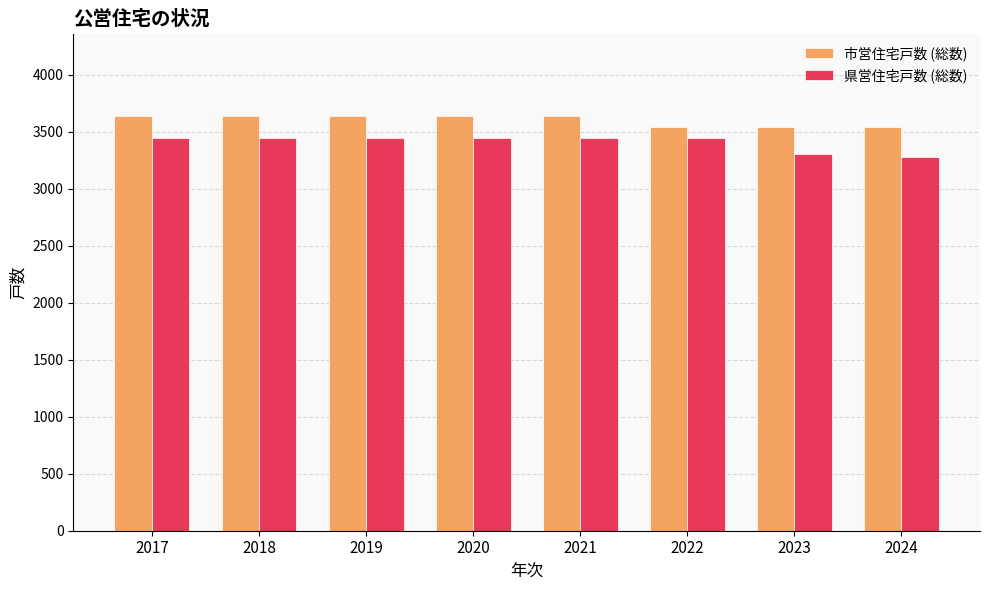

The value of 県営住宅戸数 (総数) at 2019 is 6132. True or false?

False